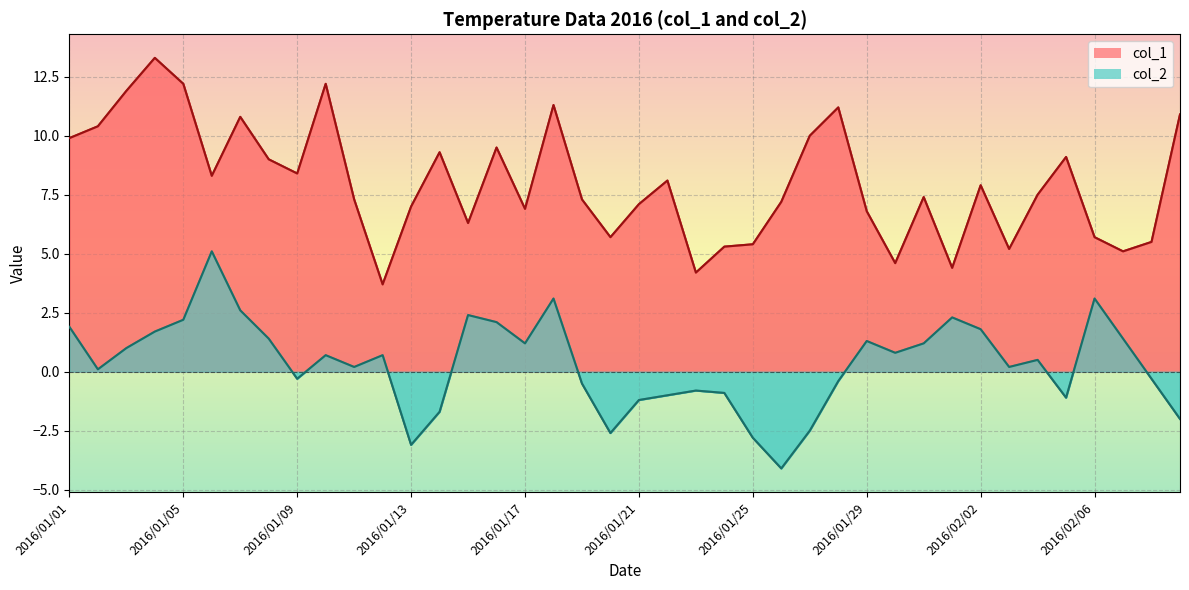

True or false: col_2 and col_1 cross at least once.

False